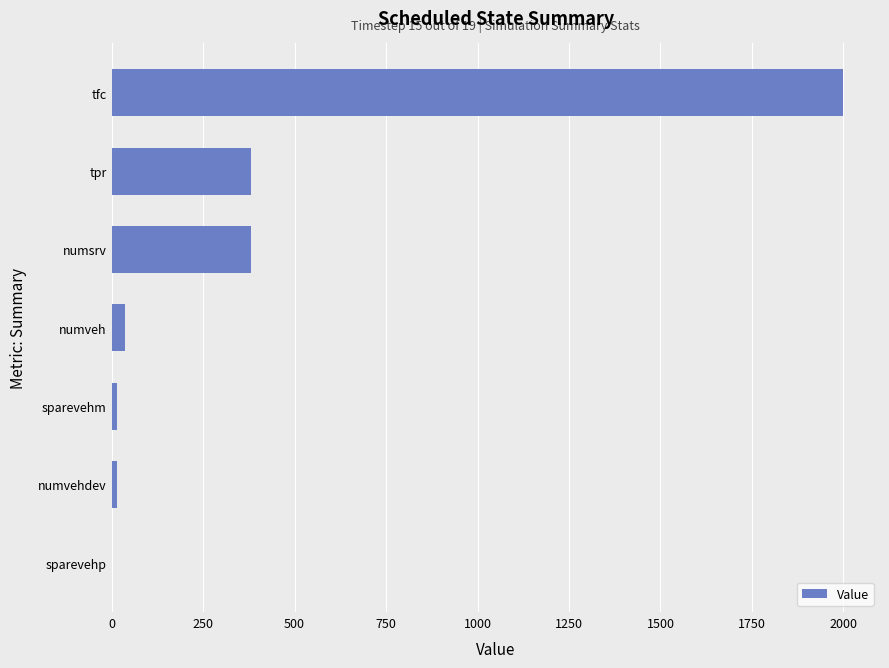

Is it true that the value at numsrv is 153?

False